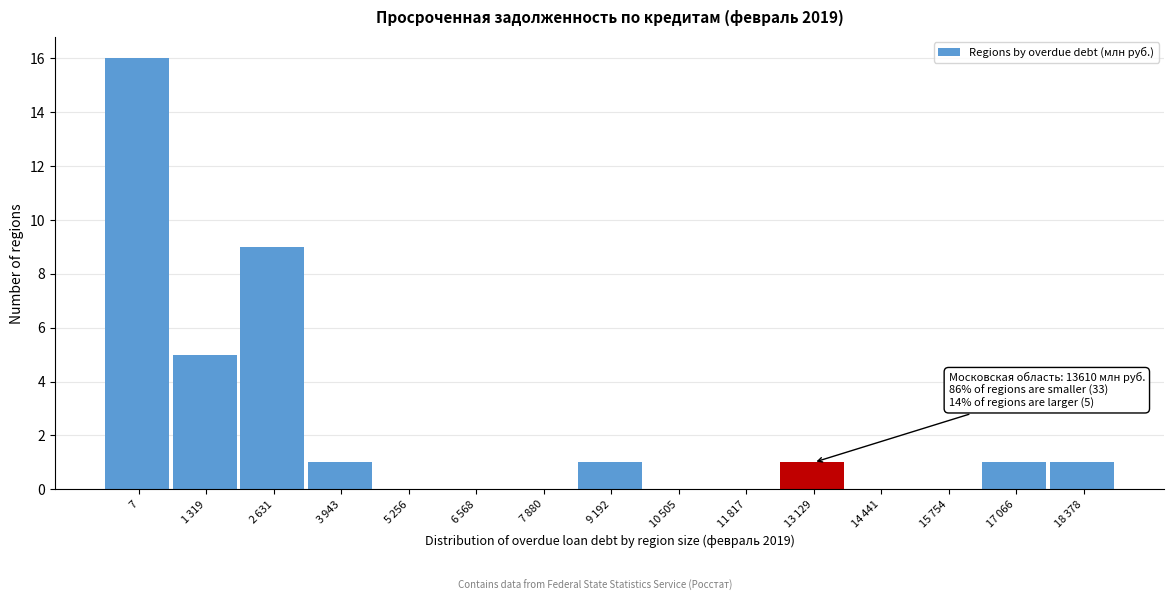

What is the sum of all values?

35